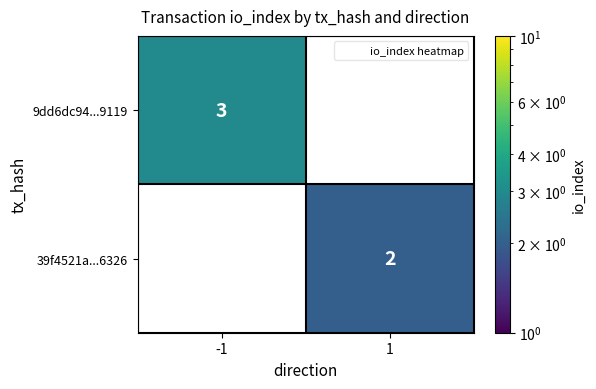

Reading left to right, transcribe all the data shown in this chart.

9dd6dc94...9119: -1=3	1=0
39f4521a...6326: -1=0	1=2